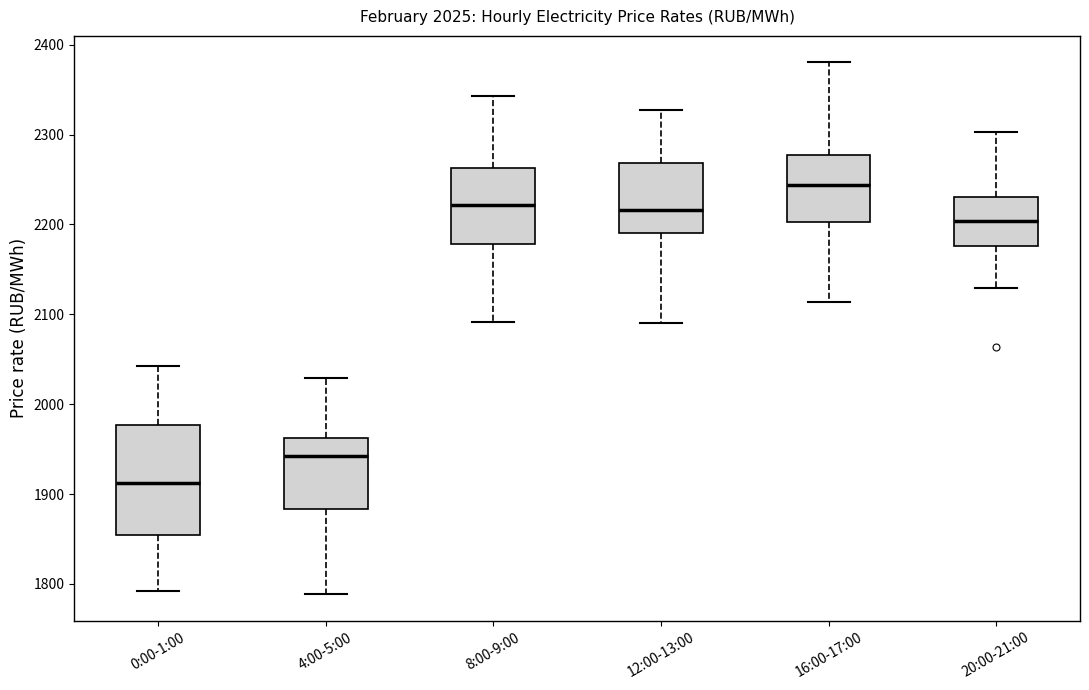

Which box is the tallest, from its lower edge to its upper edge?

0:00-1:00